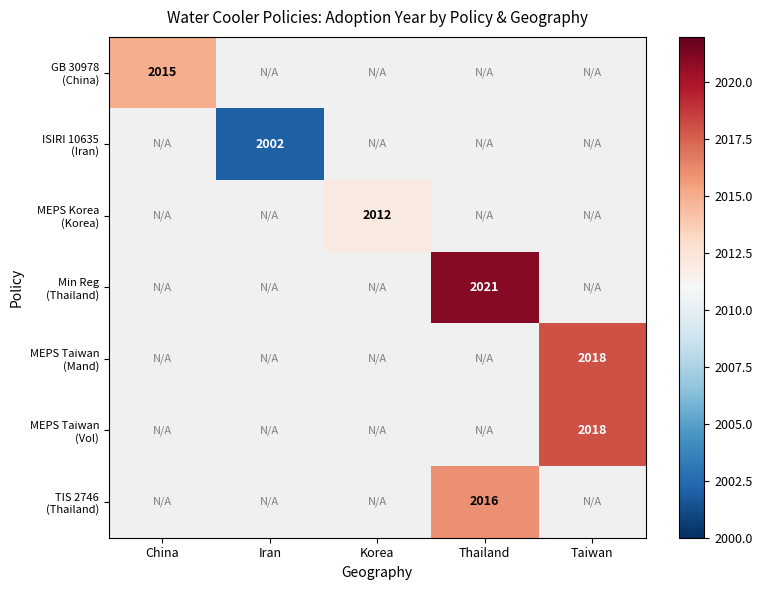

List the labels in order of GB 30978 (China) value, largest first.

China, Iran, Korea, Thailand, Taiwan